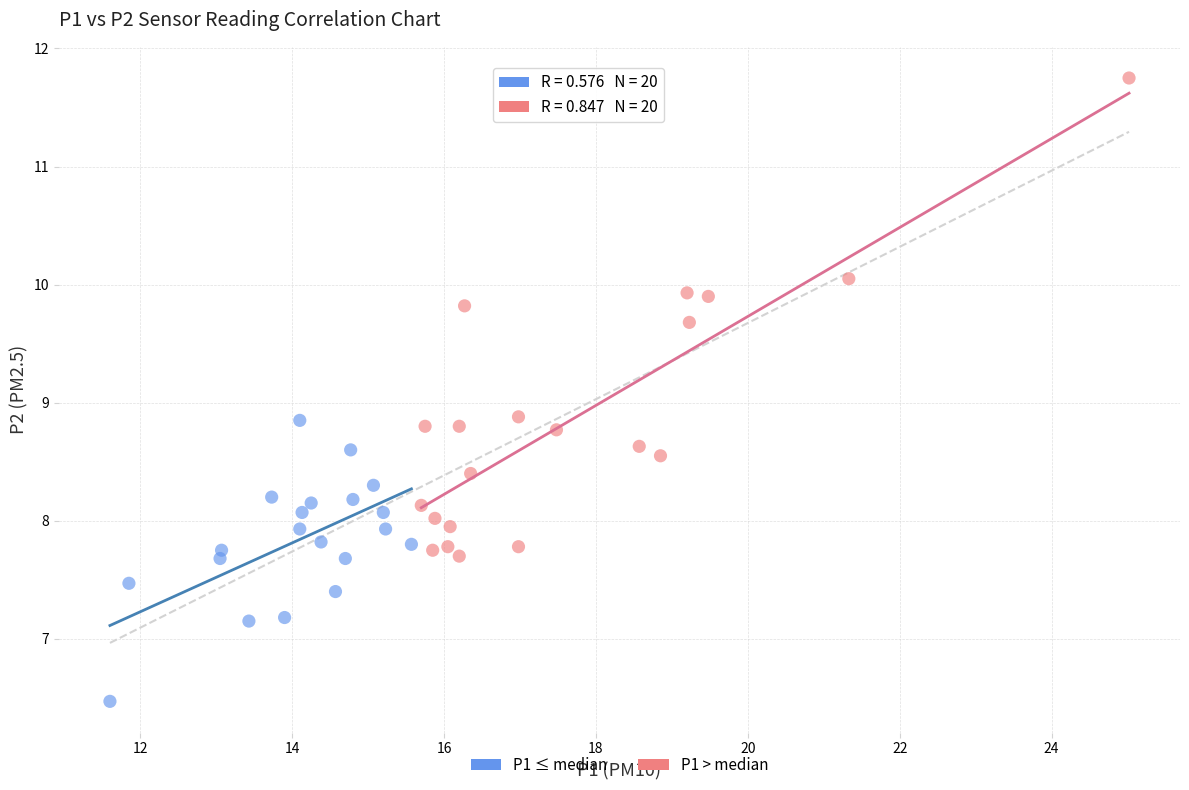

Which series has the largest Y range (max minus min)?

P1 > median